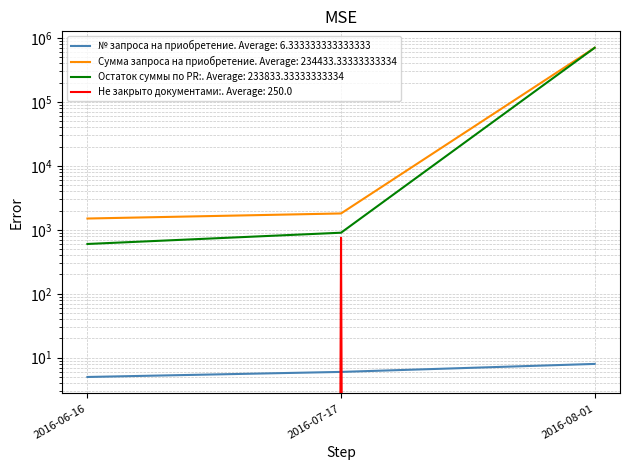

At which label is Не закрыто документами: closest to 375?

2016-06-16